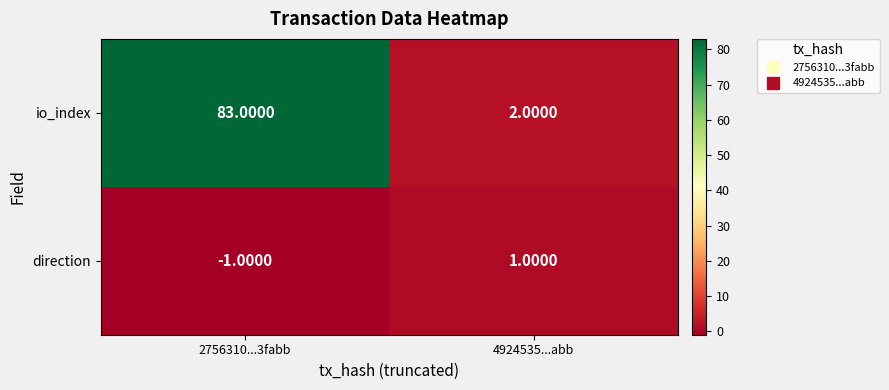

Between 2756310...3fabb and 4924535...abb, which series saw the biggest shift?

io_index